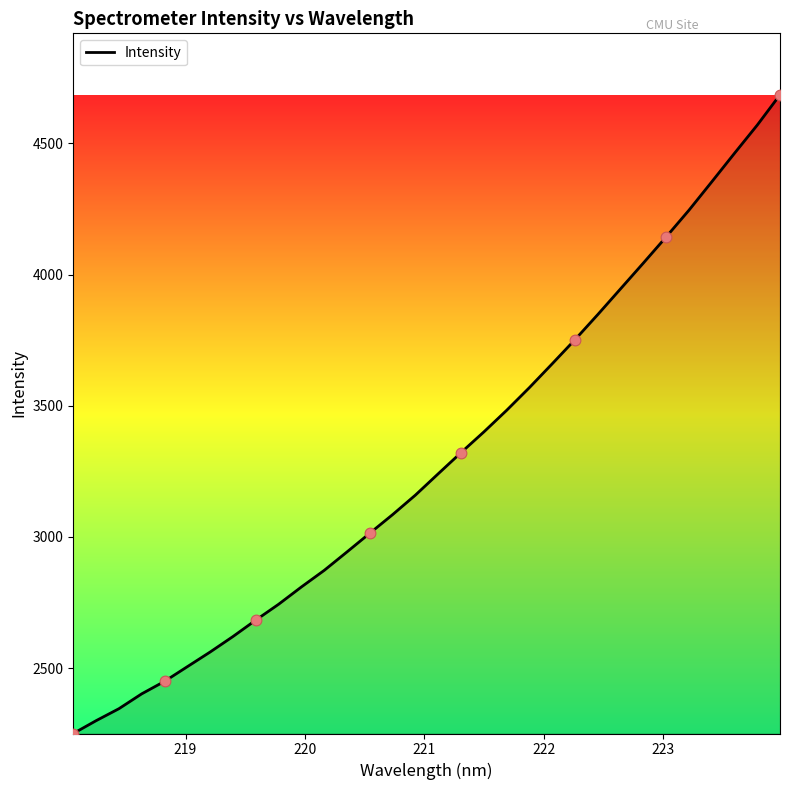

What is the smallest value displayed?

2250.3